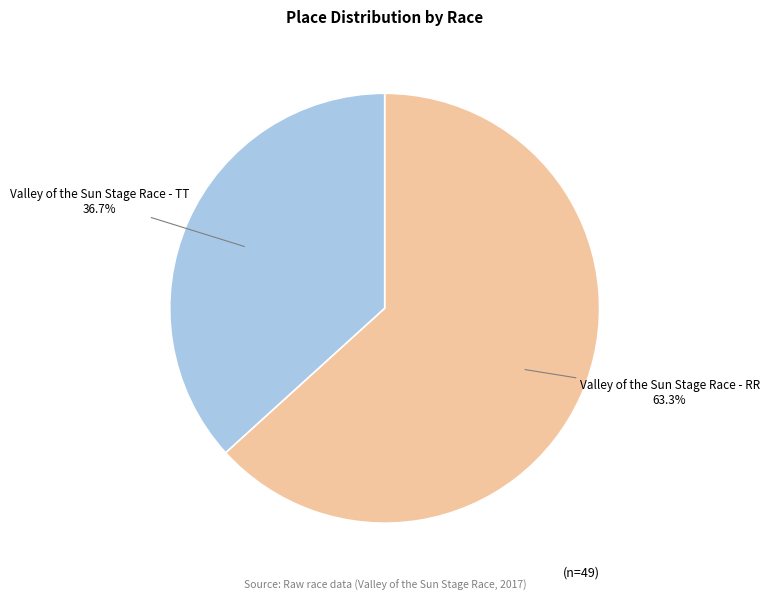

Rank the categories by value from lowest to highest.

Valley of the Sun Stage Race - TT, Valley of the Sun Stage Race - RR